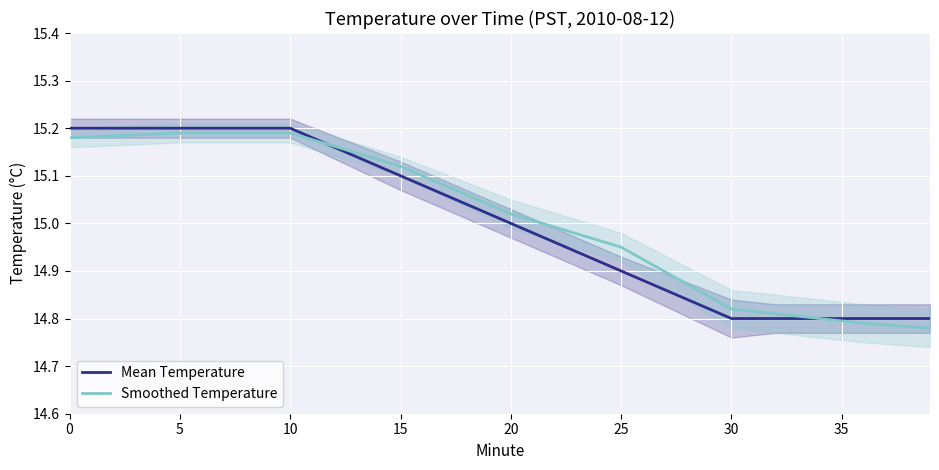

Does the chart display data point markers on the line(s)?

No